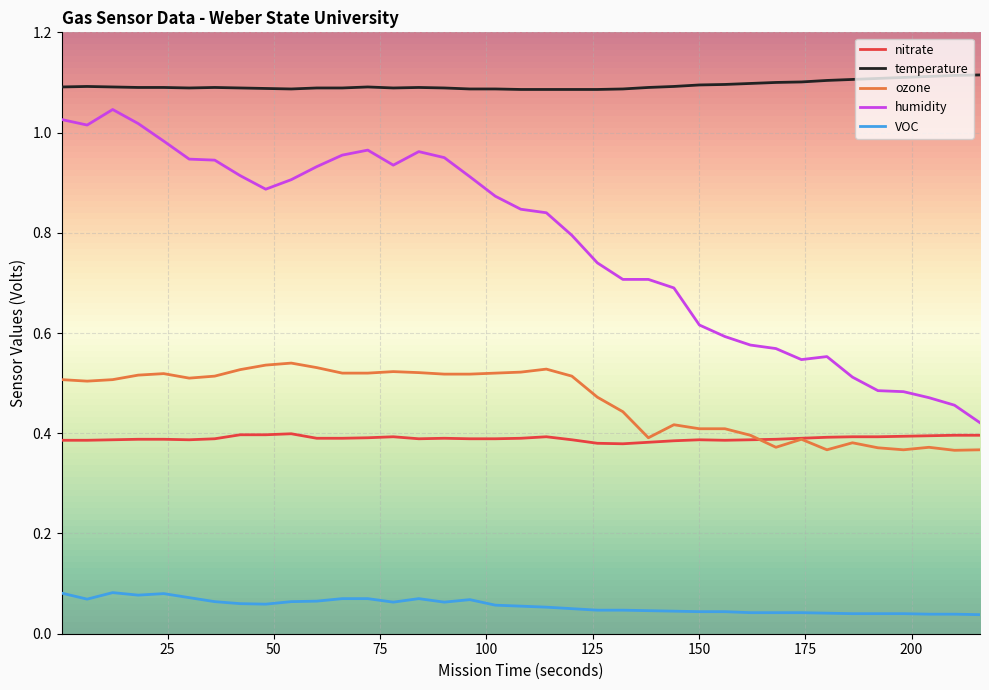

Which series has the largest total across all categories?

temperature